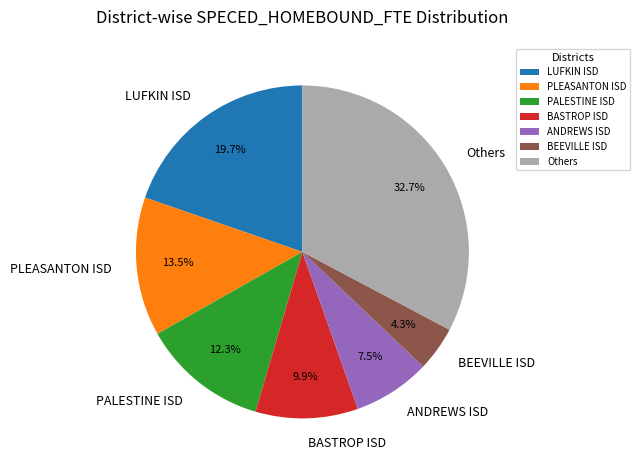

To the nearest percent, what is the difference between the largest and smallest slice percentages?

28%